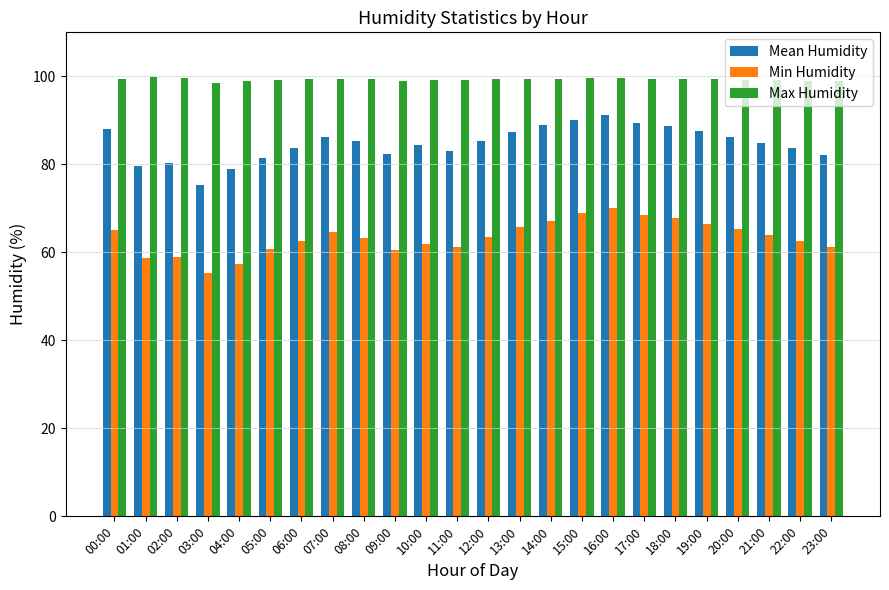

What is the total value across all series at 19:00?

253.3